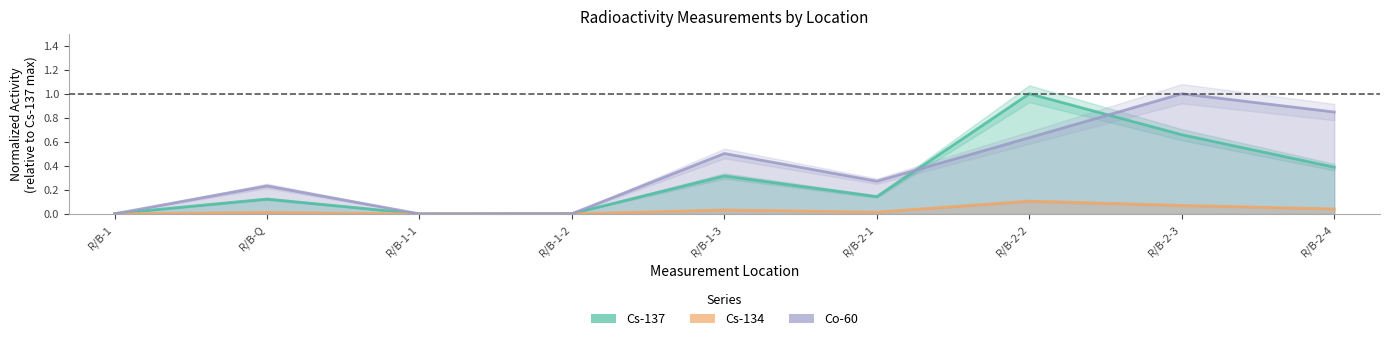

What position from the right is R/B-1-1?

7